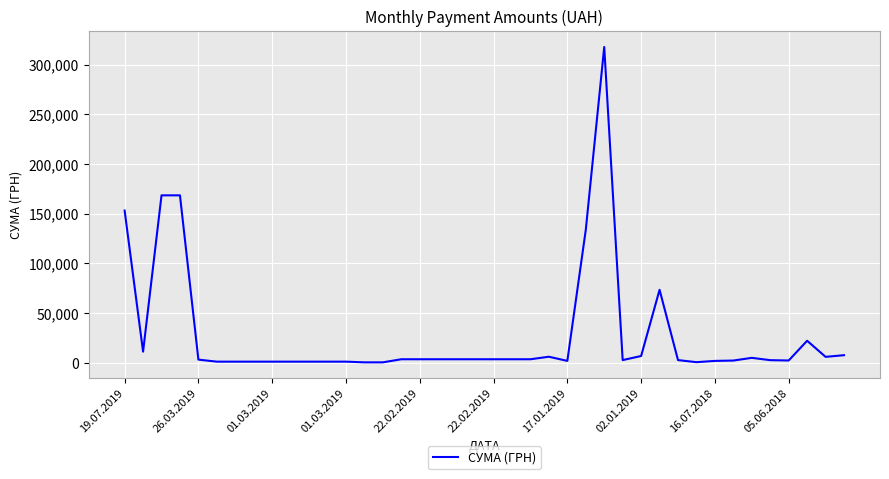

What is the maximum value shown in the chart?

317949.4